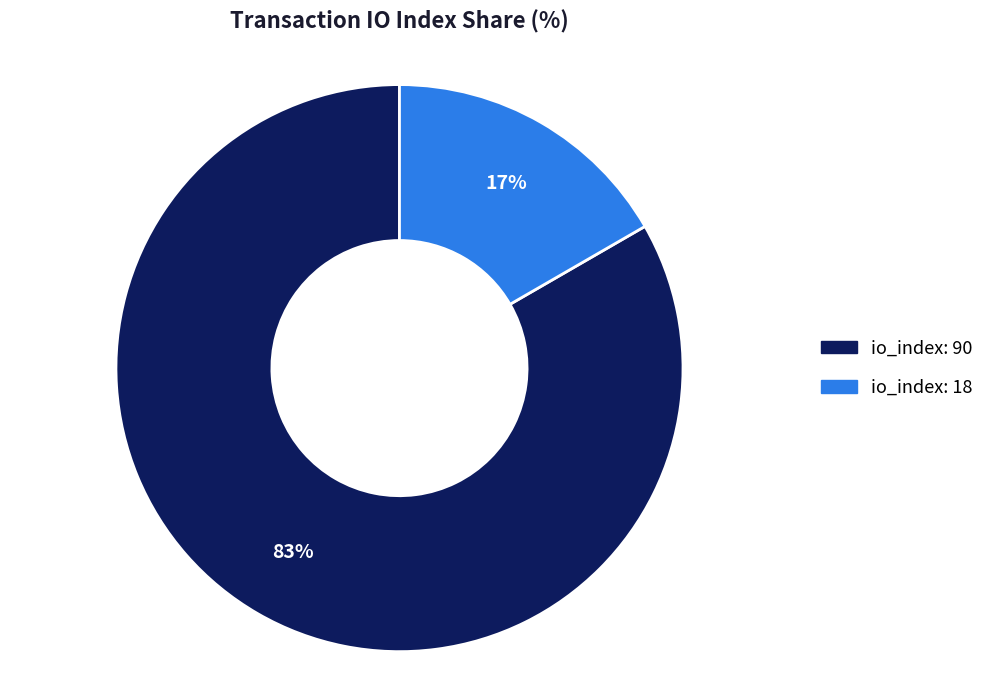

Does any single category account for the majority?

Yes